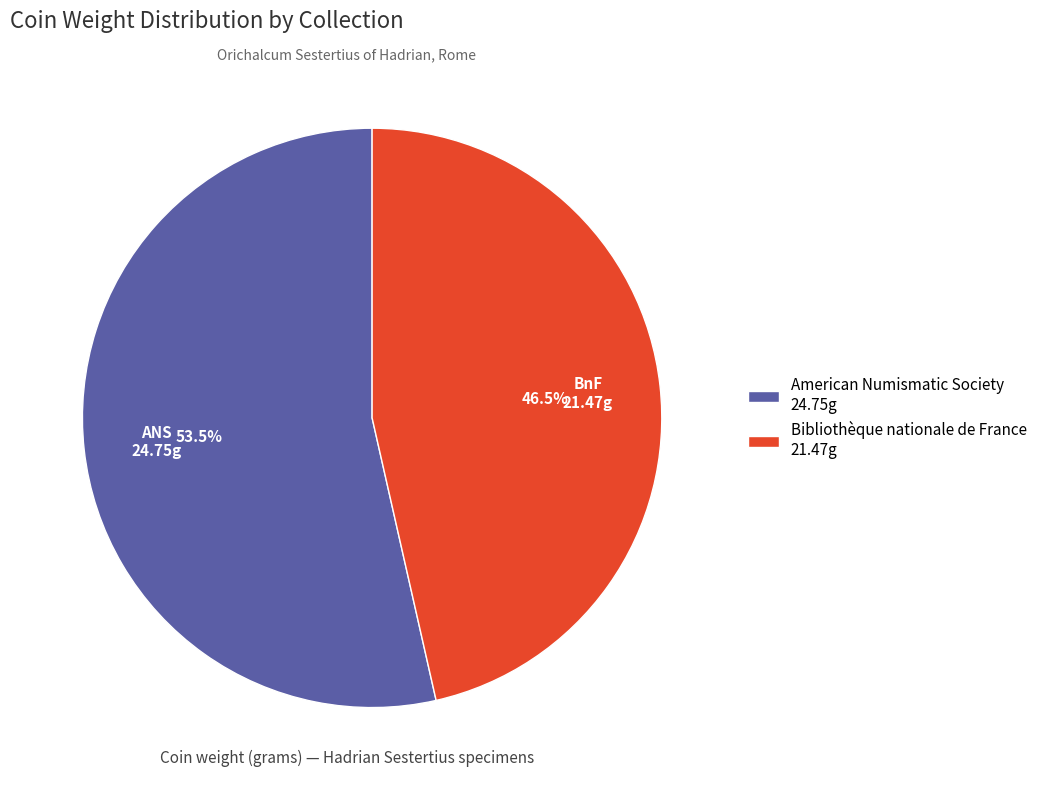

Which has a higher value, Bibliothèque nationale de France 21.47g or American Numismatic Society 24.75g?

American Numismatic Society 24.75g